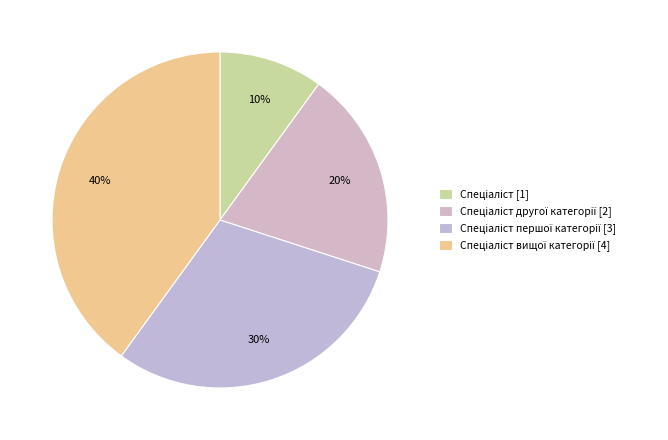

Which slice is the largest?

Спеціаліст вищої категорії